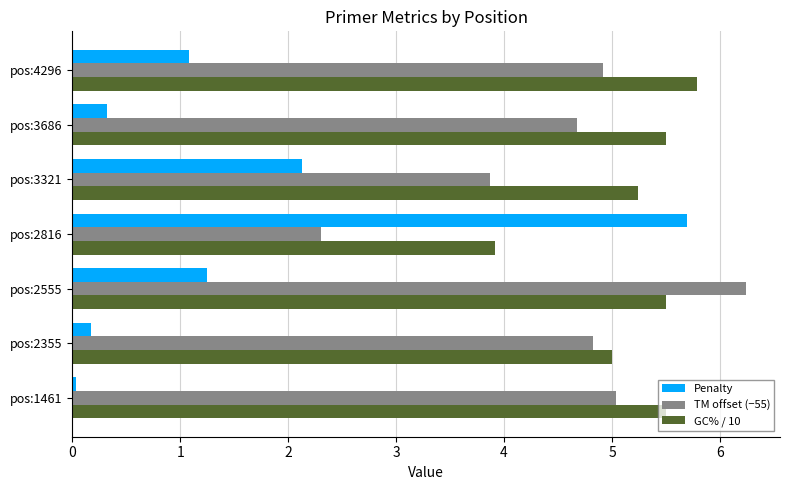

Which series has the widest spread of values?

Penalty